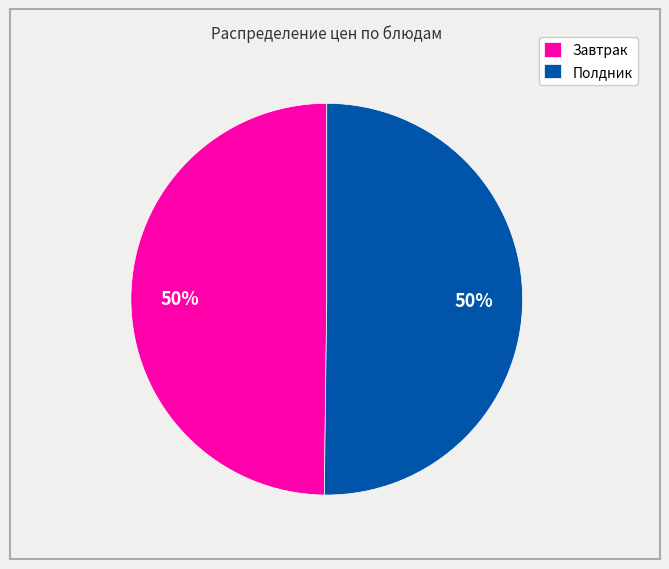

Approximately how many times larger is the value at Полдник compared to Завтрак?

1.0